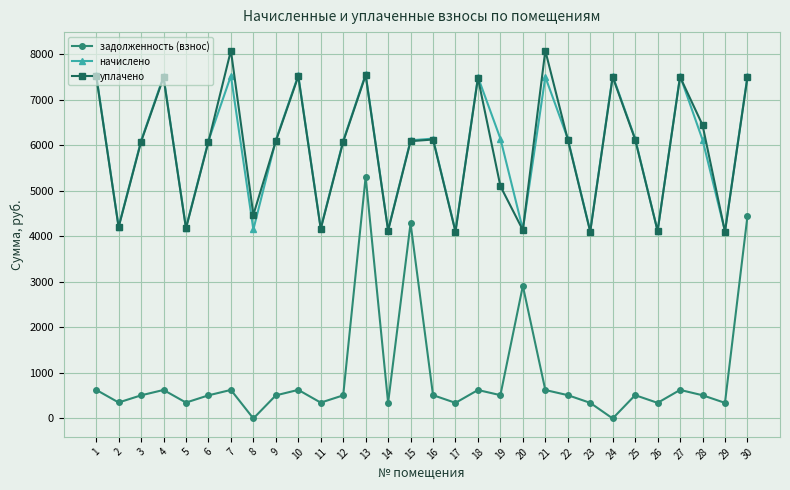

At which category is the sum across all series the highest?

13